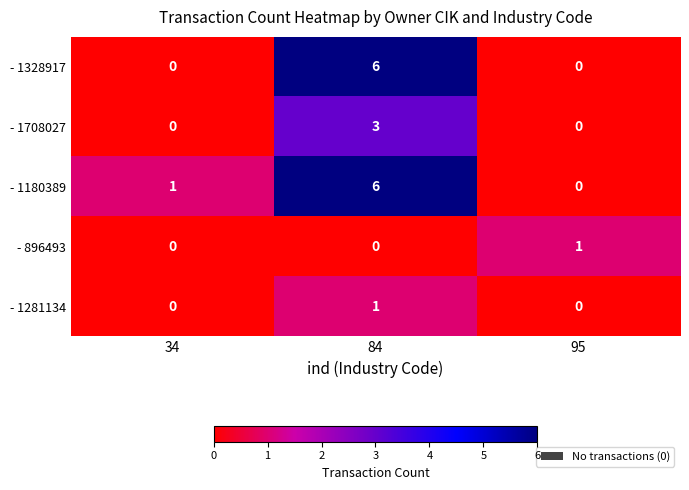

Is it true that - 1180389 equals 1 at 84?

False